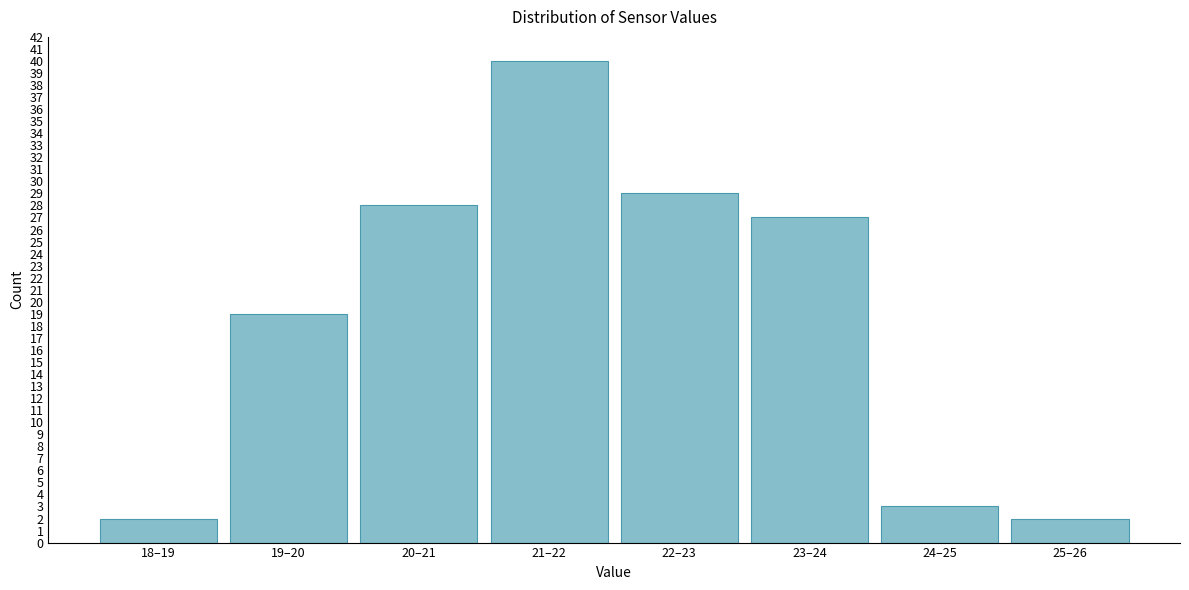

Reading left to right, extract all data points from this chart.

18–19=2	19–20=19	20–21=28	21–22=40	22–23=29	23–24=27	24–25=3	25–26=2